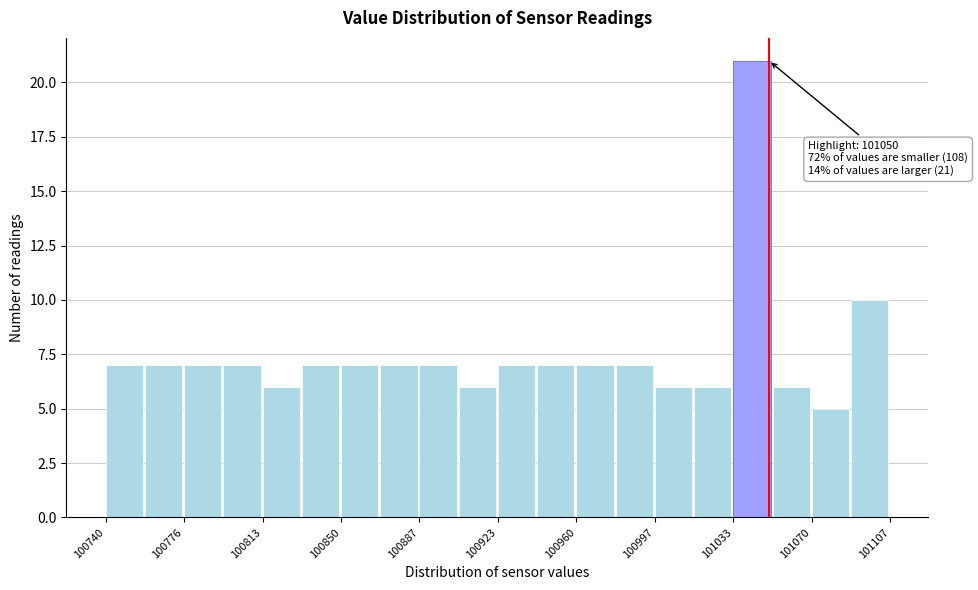

Around what value on the x-axis is the tallest bar? Give the approximate position of its centre, as read against the axis.

101040